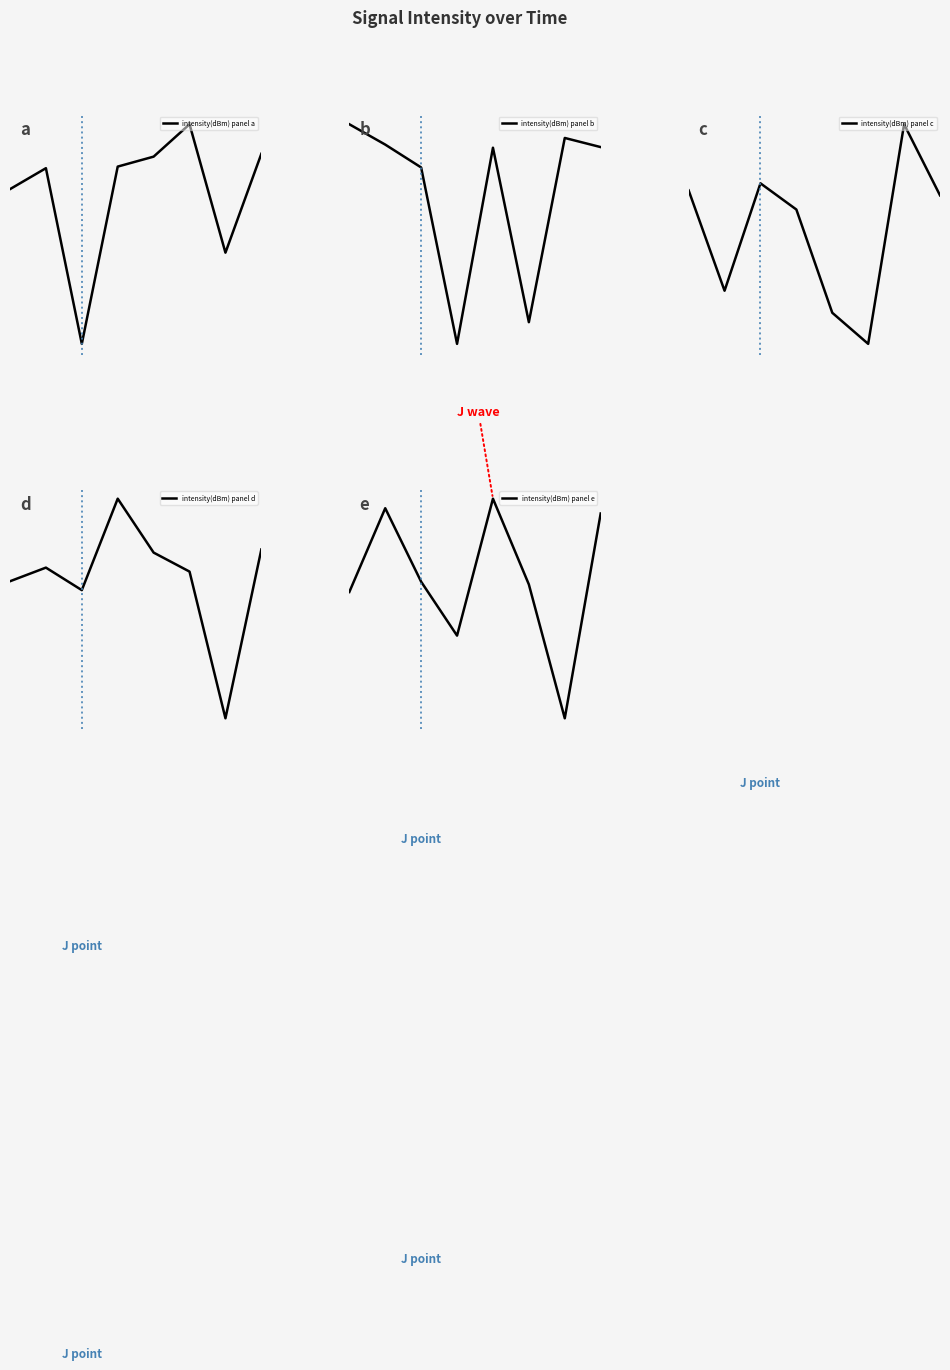

The intensity(dBm) panel a series shows 0.1 at 0. True or false?

True